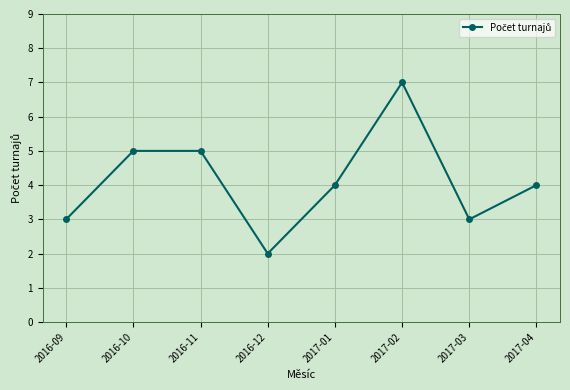

Which label corresponds to the smallest value in the chart?

2016-12